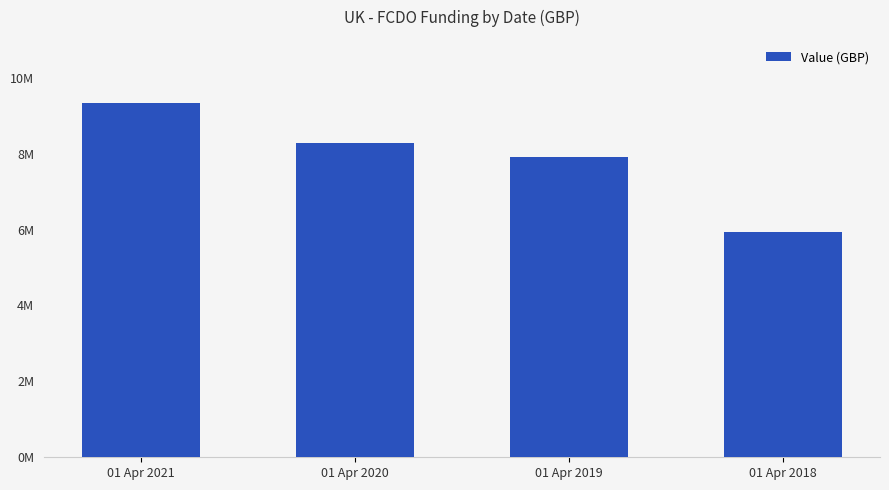

What is the ratio of the value at 01 Apr 2018 to the value at 01 Apr 2020?

0.7